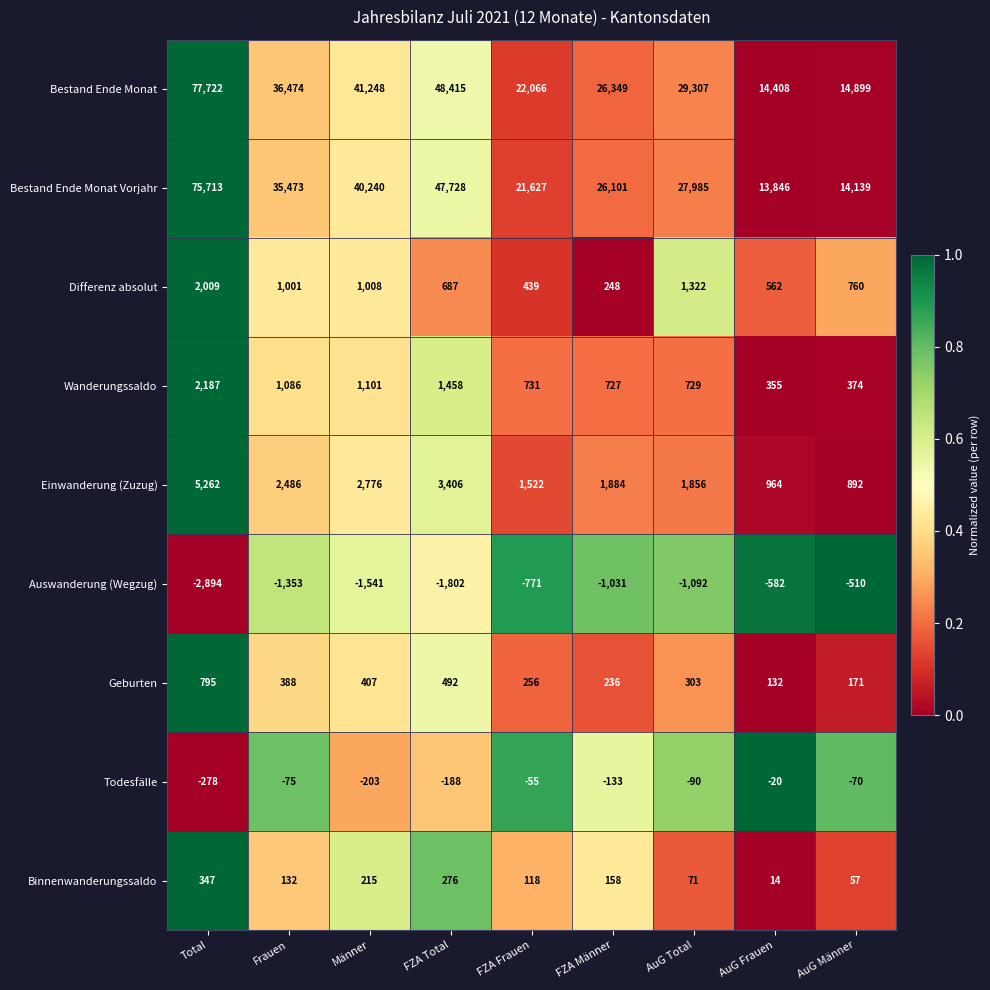

What is the difference between the Einwanderung (Zuzug) values at AuG Total and FZA Frauen?

334